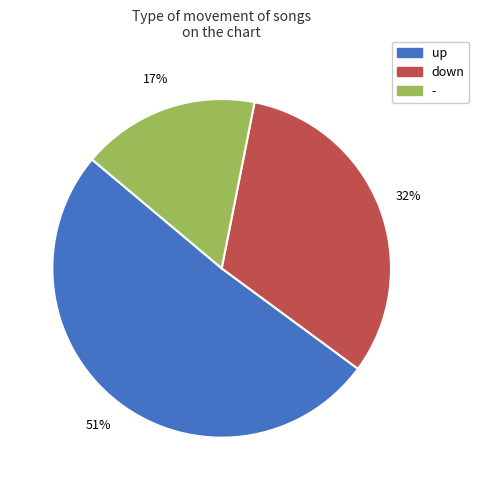

Rank the categories by value from highest to lowest.

up, down, -